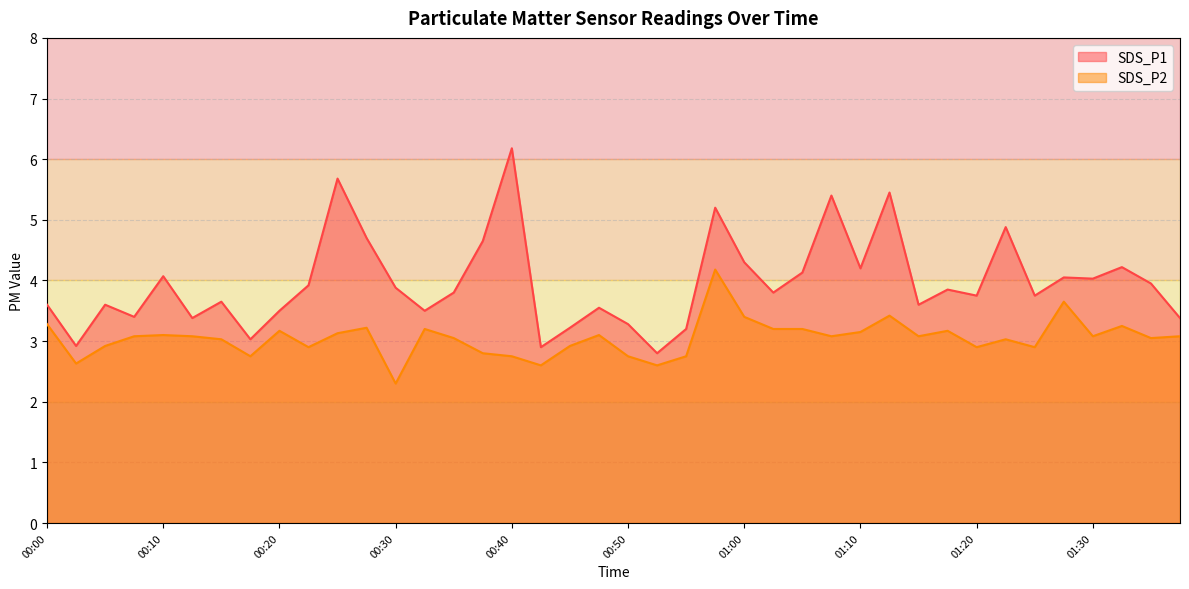

Does the chart display data point markers on the line(s)?

No